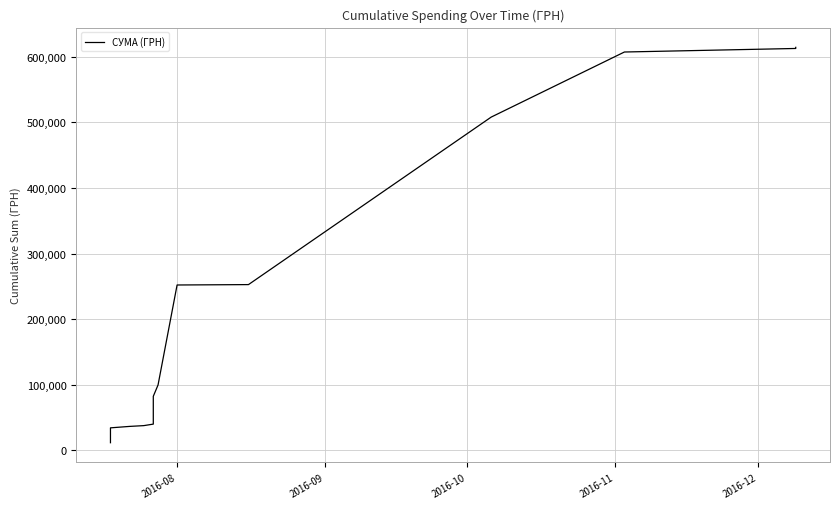

How many lines are shown in the chart?

1